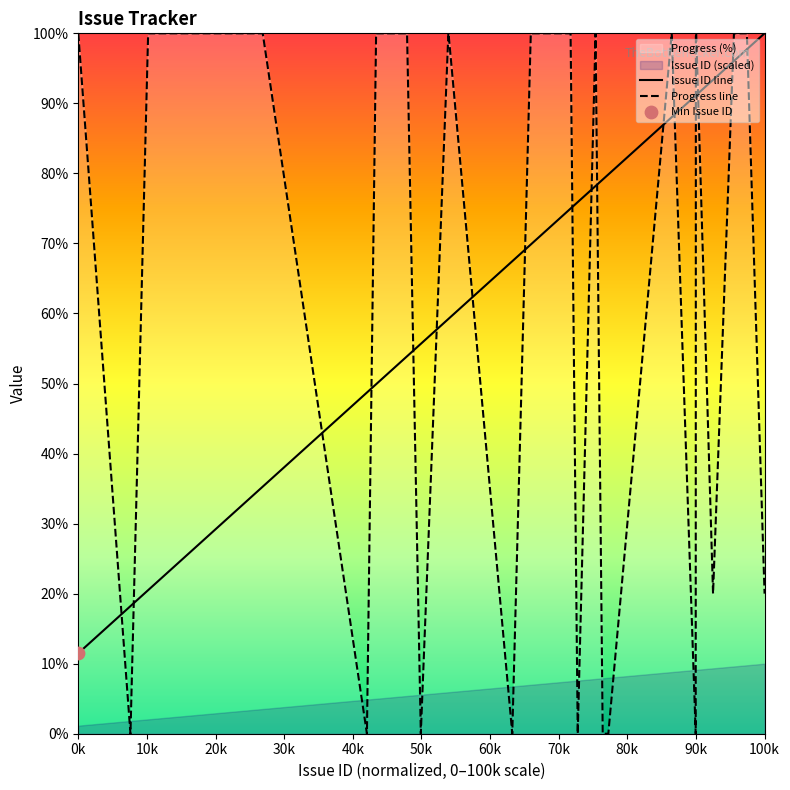

How many intersections are there between Progress line and Issue ID line?

17